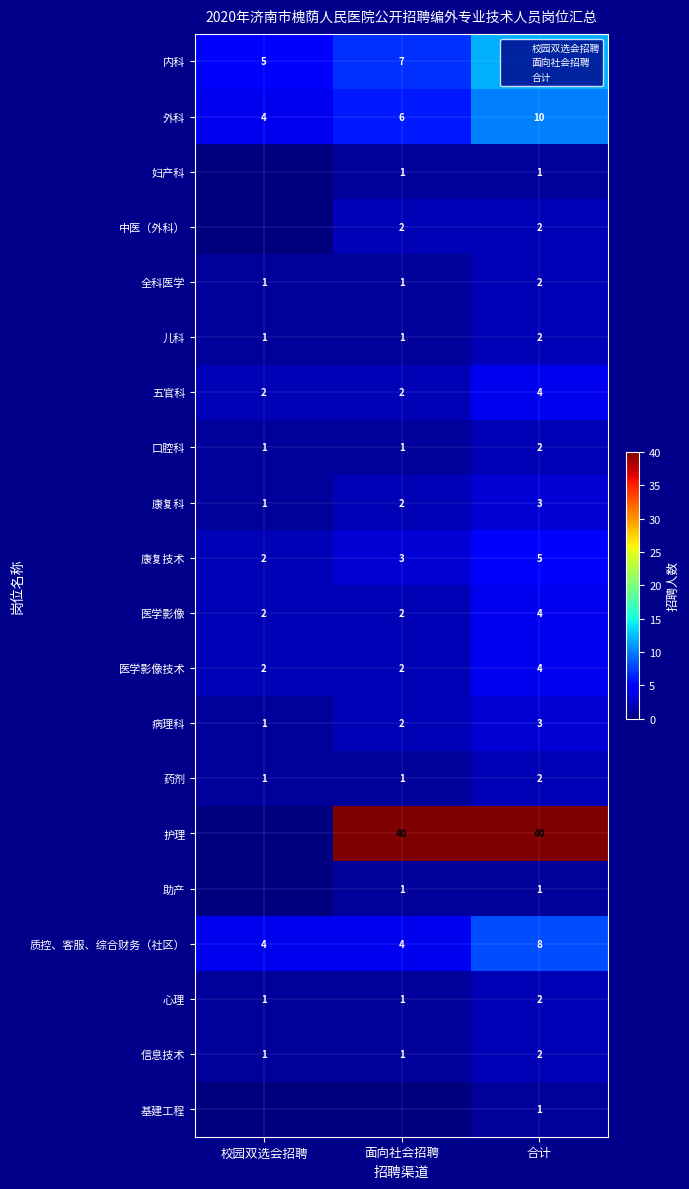

At 合计, list the series in order from smallest to largest.

妇产科, 助产, 基建工程, 中医（外科）, 全科医学, 儿科, 口腔科, 药剂, 心理, 信息技术, 康复科, 病理科, 五官科, 医学影像, 医学影像技术, 康复技术, 质控、客服、综合财务（社区）, 外科, 内科, 护理